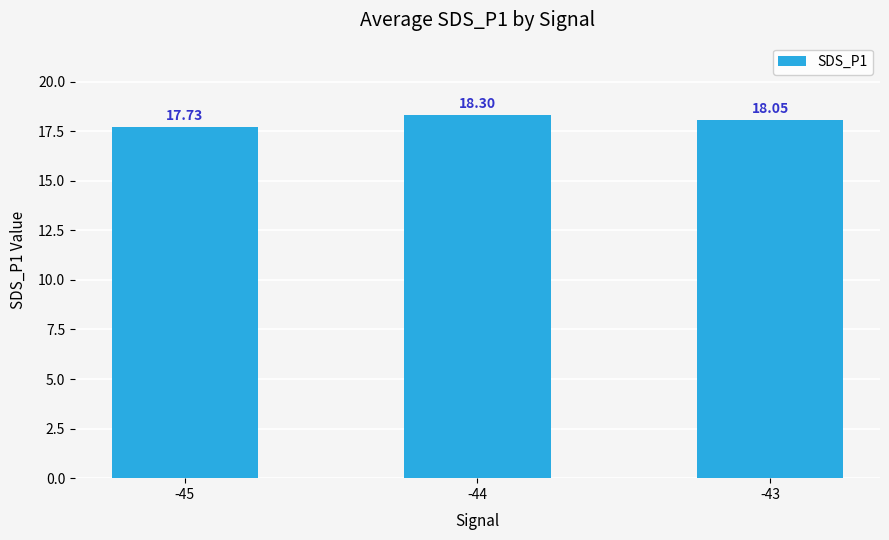

Where does the data first go above 18?

-44